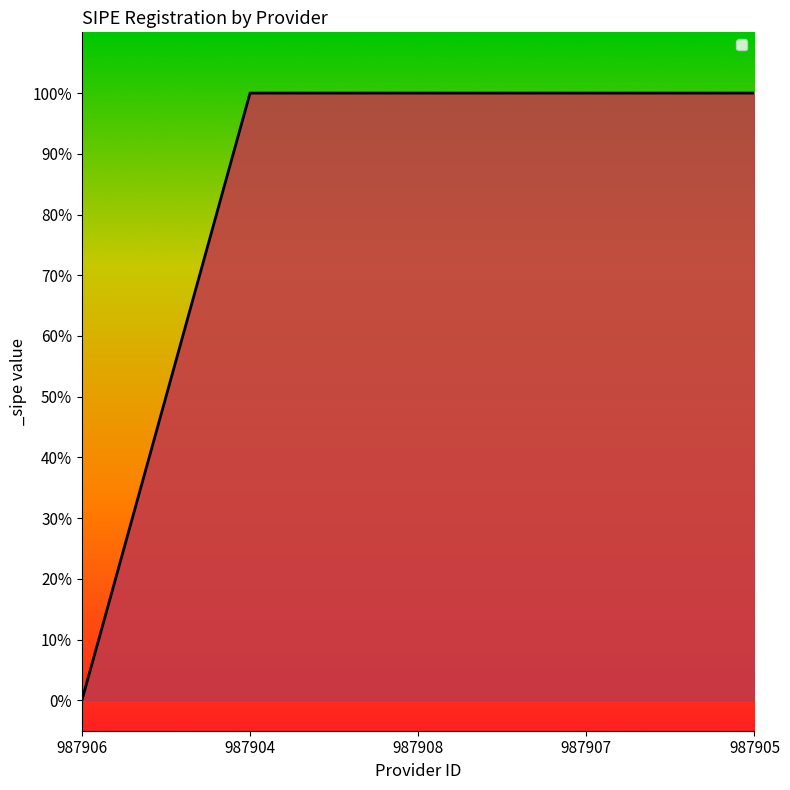

Which category has the lowest value across all series?

987906